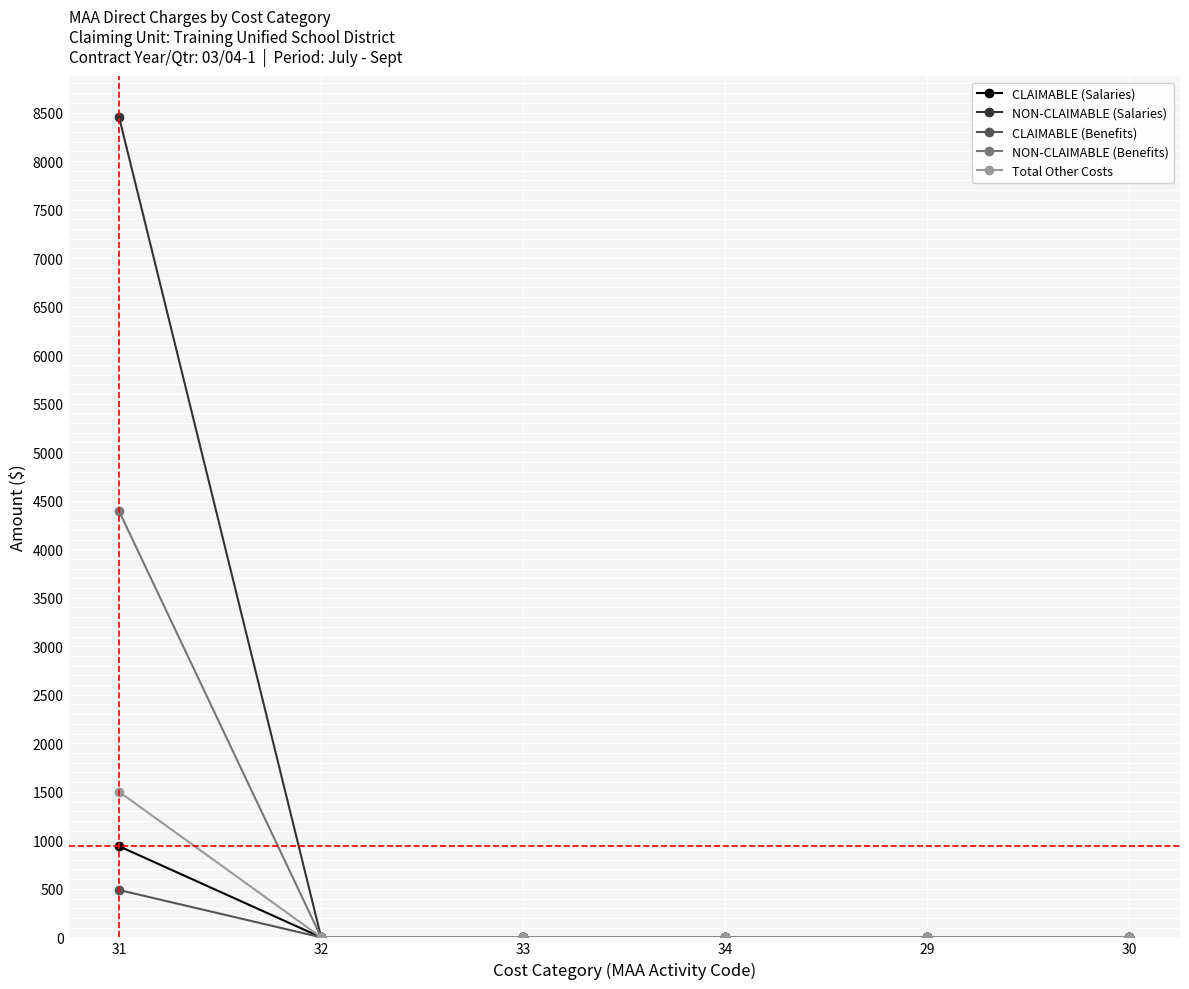

Which series has the widest spread of values?

NON-CLAIMABLE (Salaries)